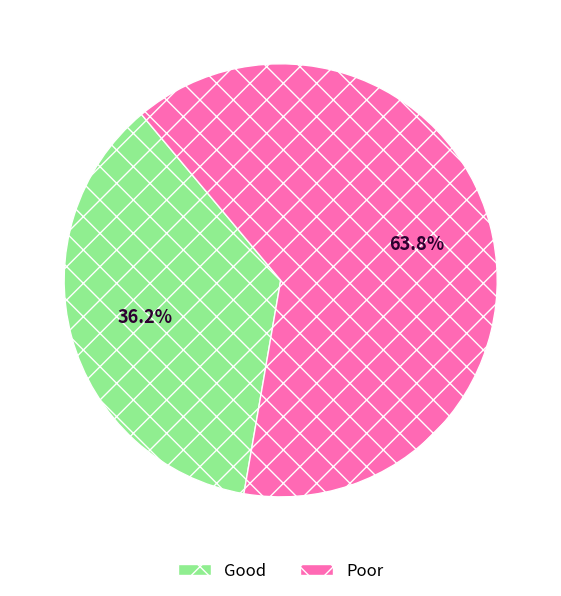

What is the largest slice in the pie chart?

Poor